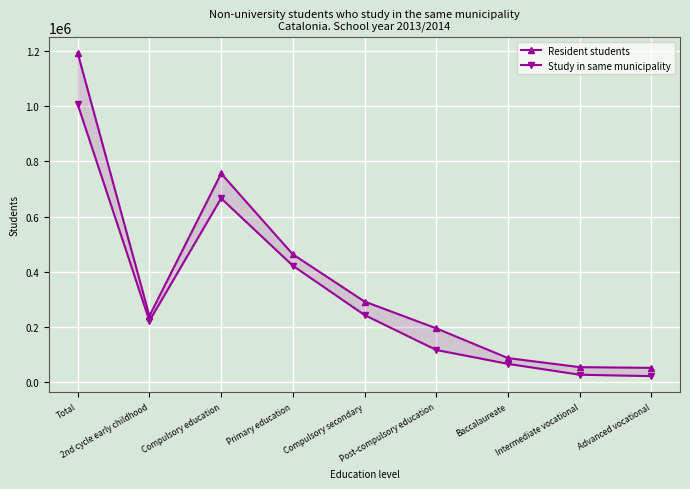

Which series has the widest spread of values?

Resident students